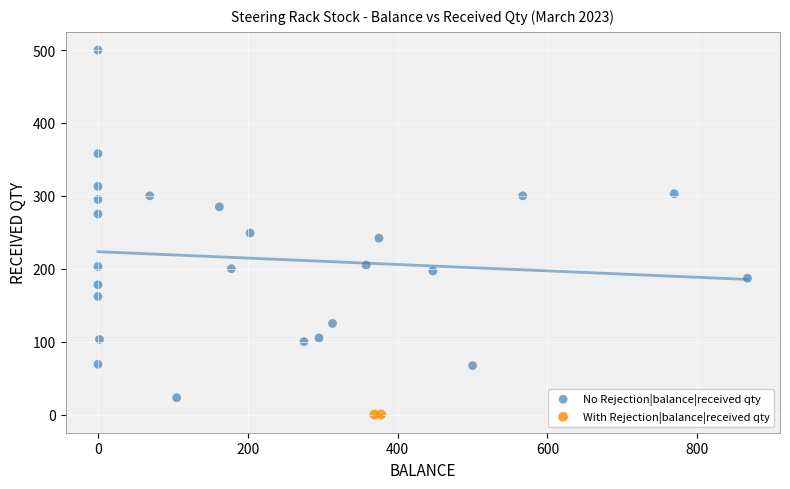

Which series contains the lowest Y value?

With Rejection|balance|received qty